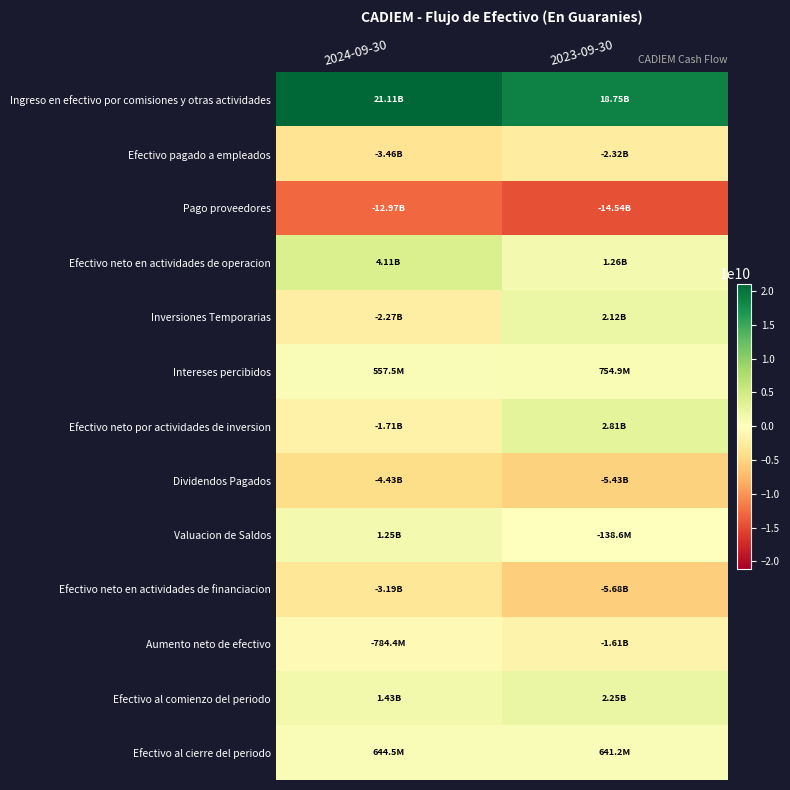

Count the number of categories in the chart.

2